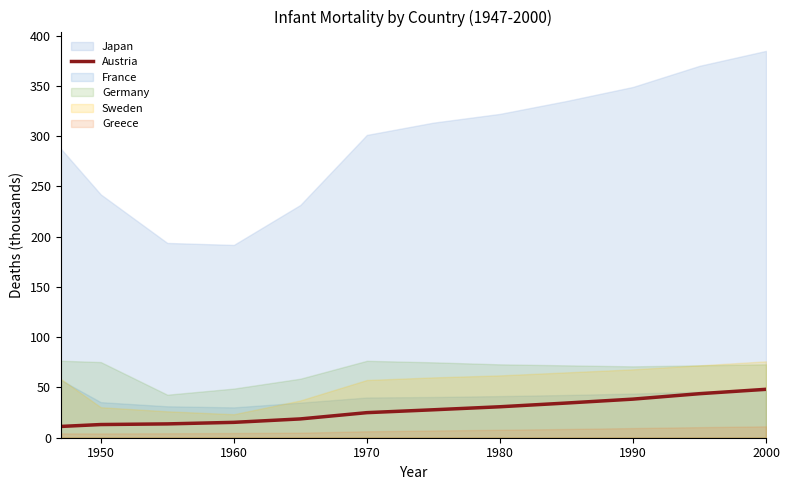

The Austria series shows 30.8 at 1980. True or false?

True